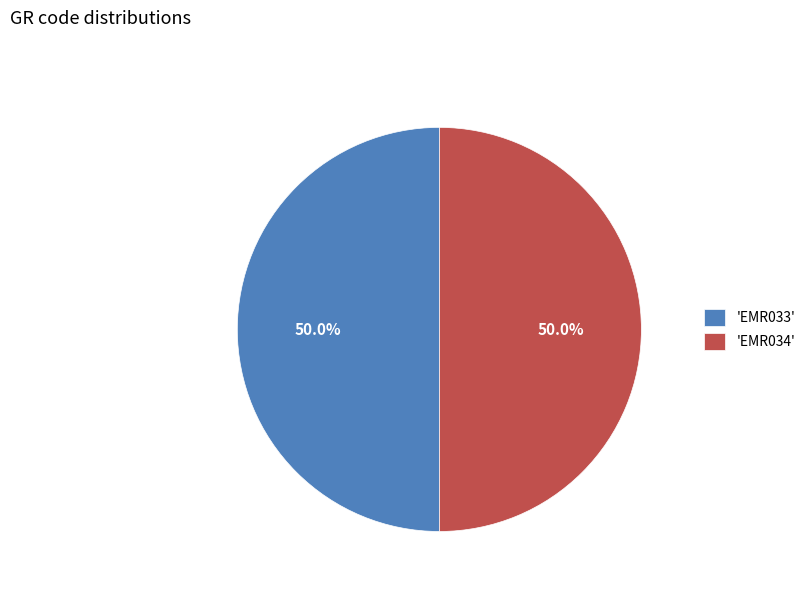

What percentage is NOT represented by 'EMR033'?

50.0%